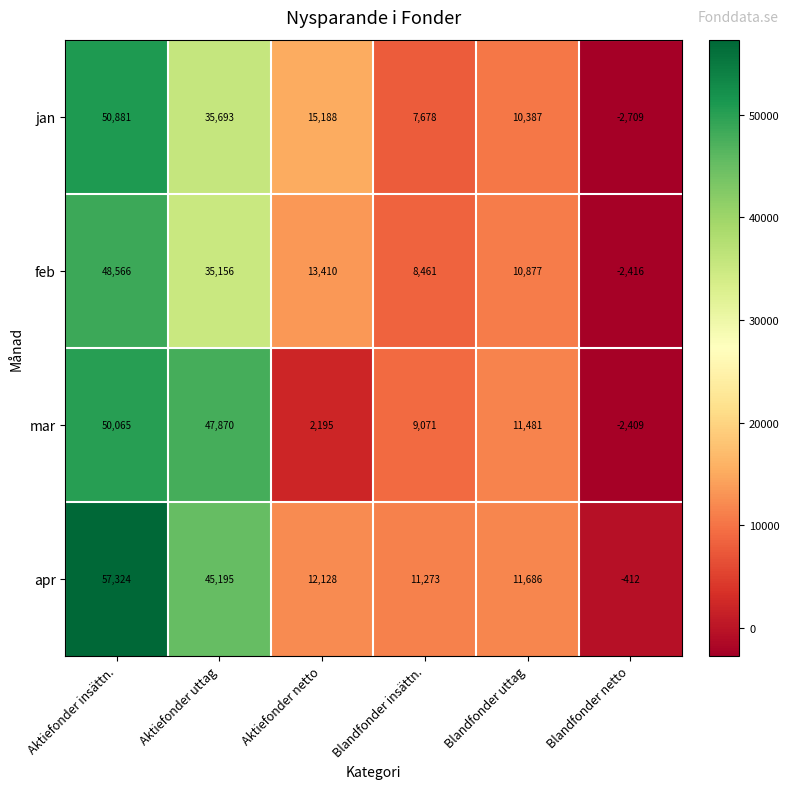

Count the number of data series in this chart.

4